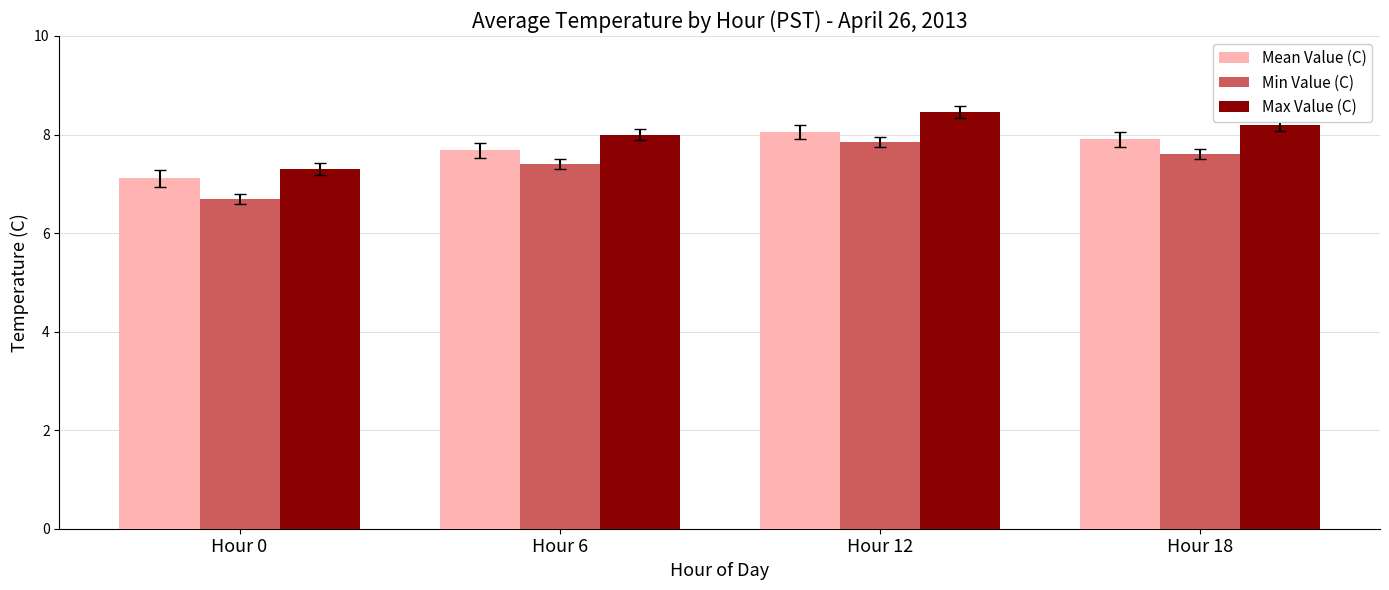

What is the sum of the Mean Value (C) values at Hour 6 and Hour 0?

14.8